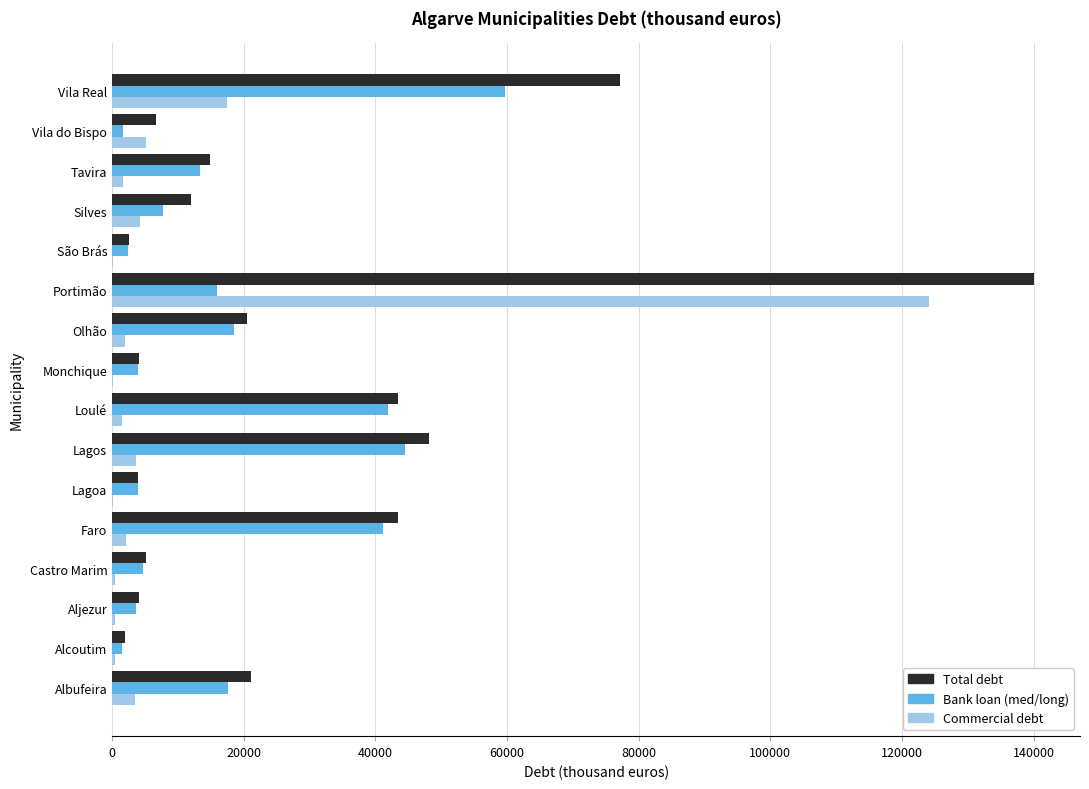

Which category has the highest value across all series?

Portimão